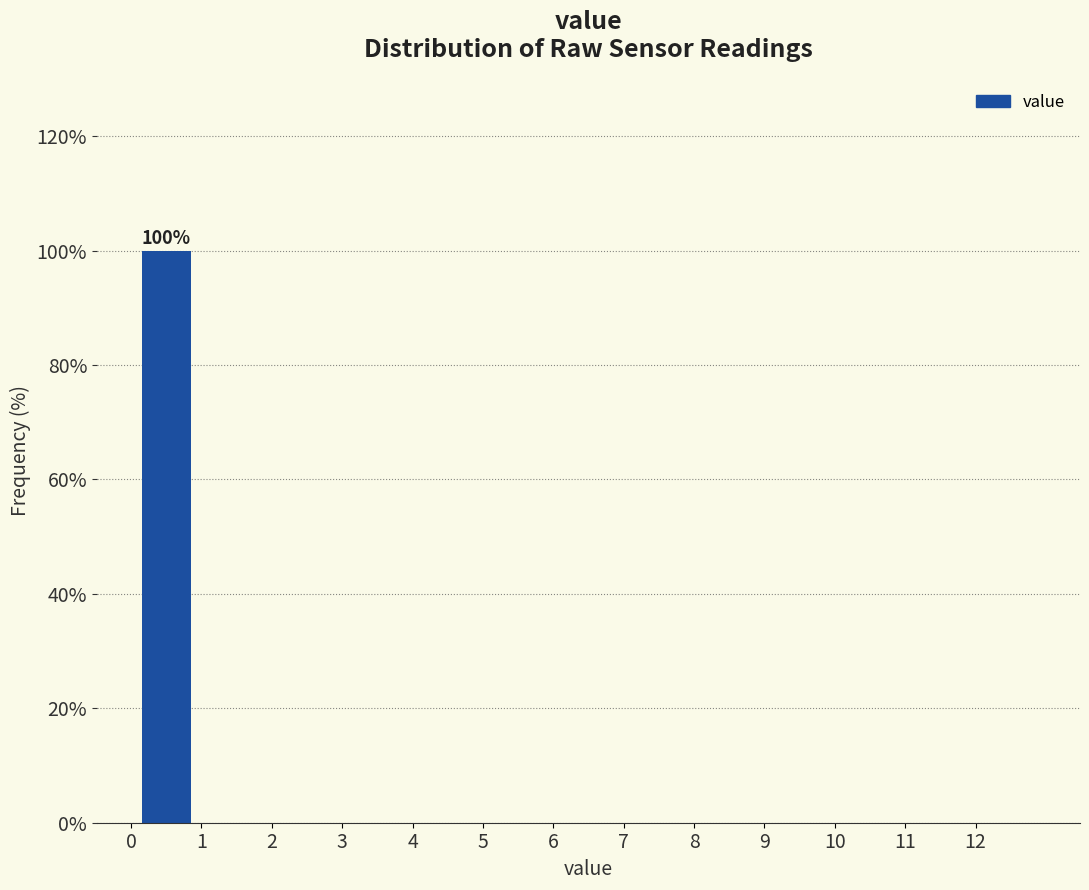

Which range on the x-axis has the tallest bar?

0 to 1